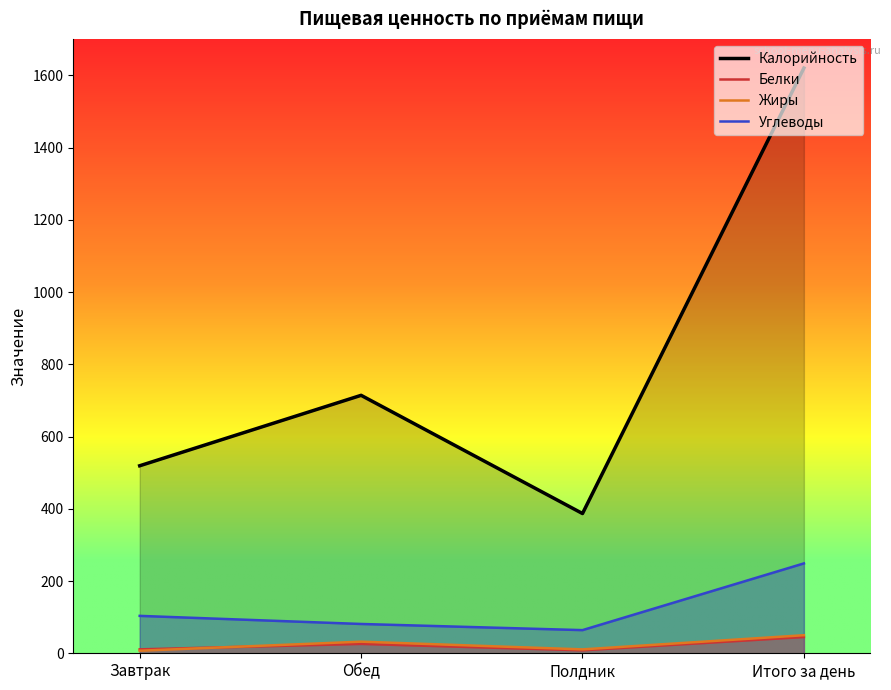

Where does the Калорийность series first go above 714?

Обед